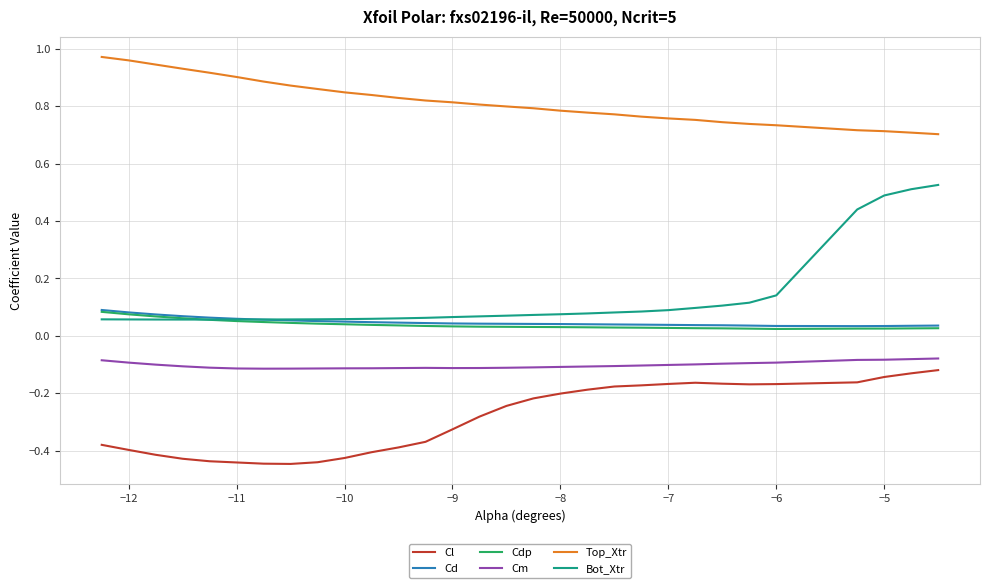

Which series has the largest range (max minus min)?

Bot_Xtr